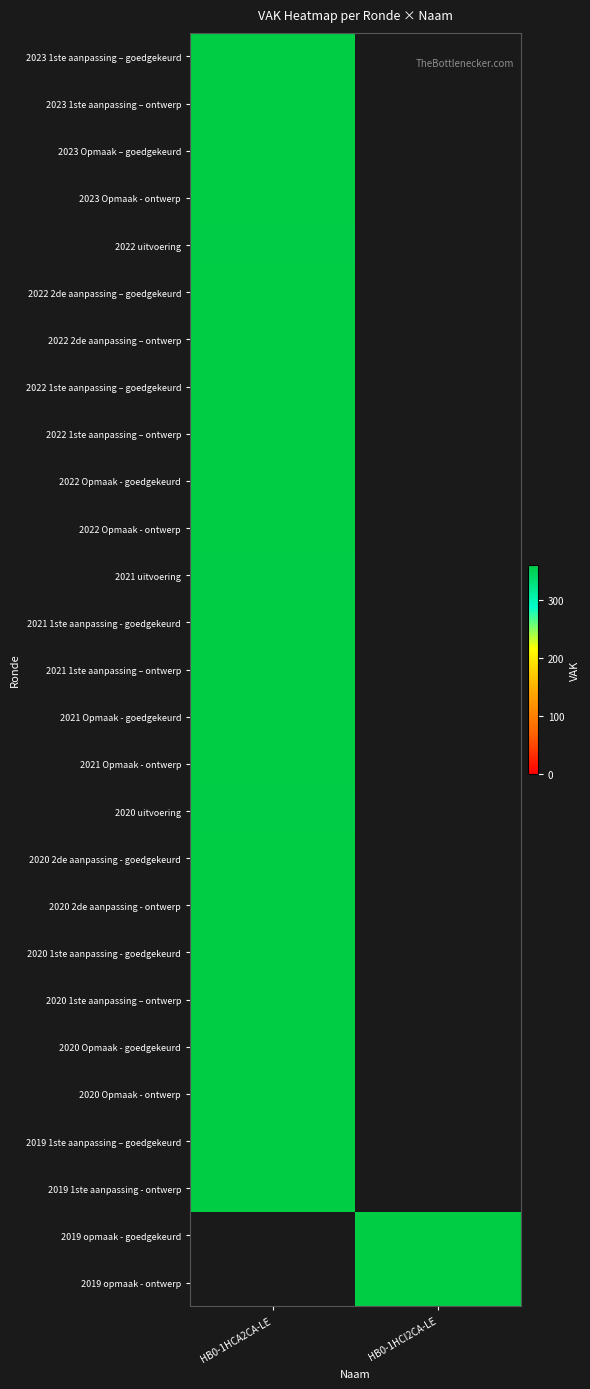

What is the minimum value shown in the chart?

359.0